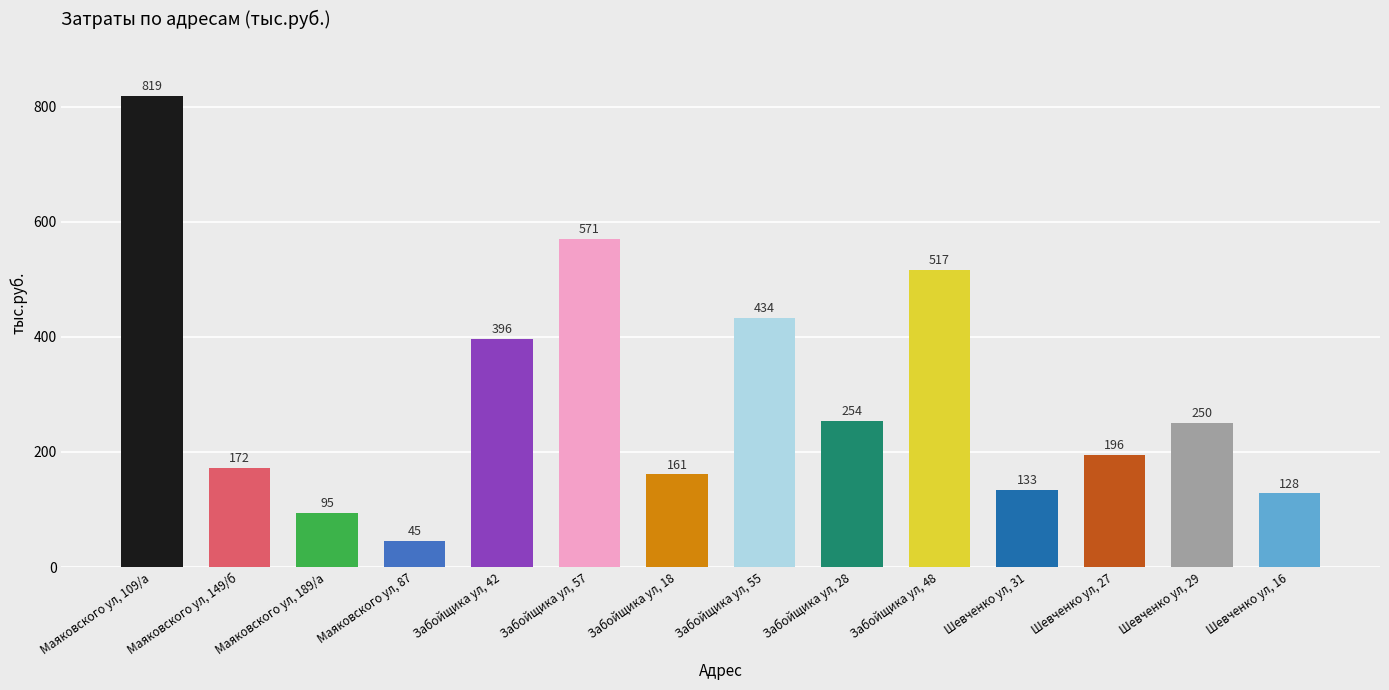

What is the smallest value displayed?

44.6